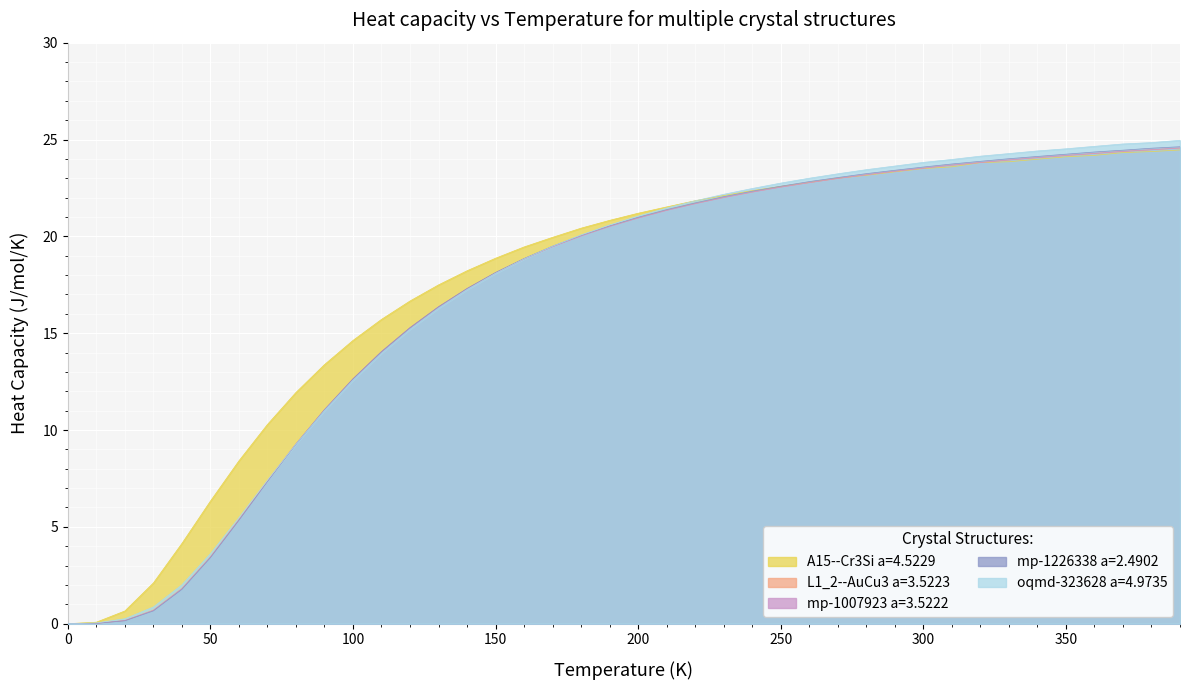

How many positive values does the oqmd-323628 a=4.9735 series have?

39